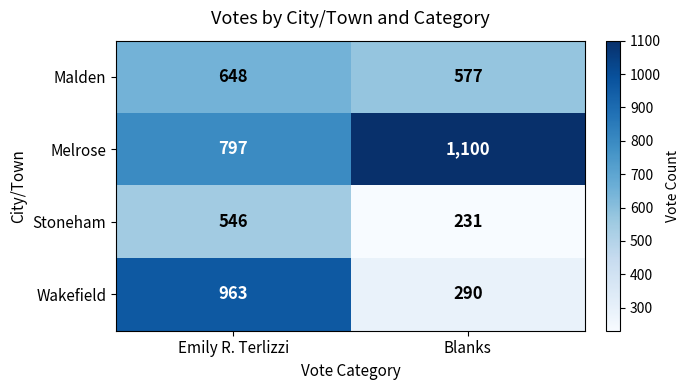

The value of Malden at Emily R. Terlizzi is 648. True or false?

True